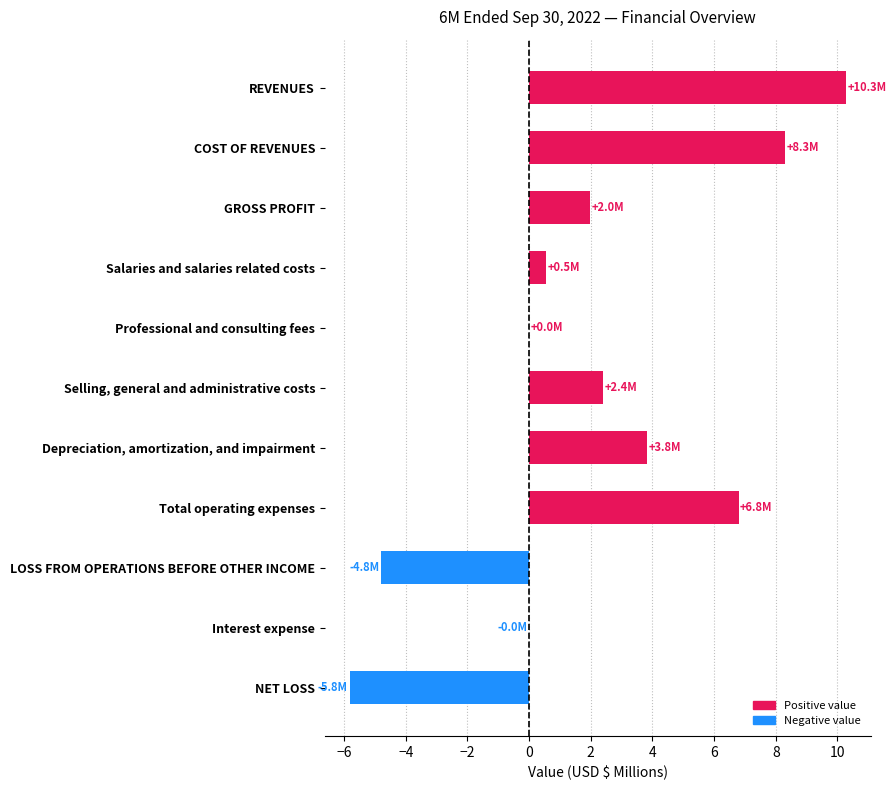

Which label corresponds to the largest value in the chart?

REVENUES